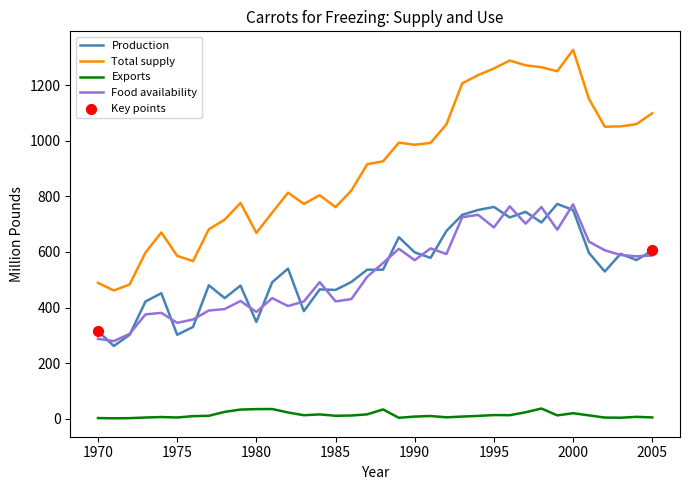

Which series has the largest total across all categories?

Total supply